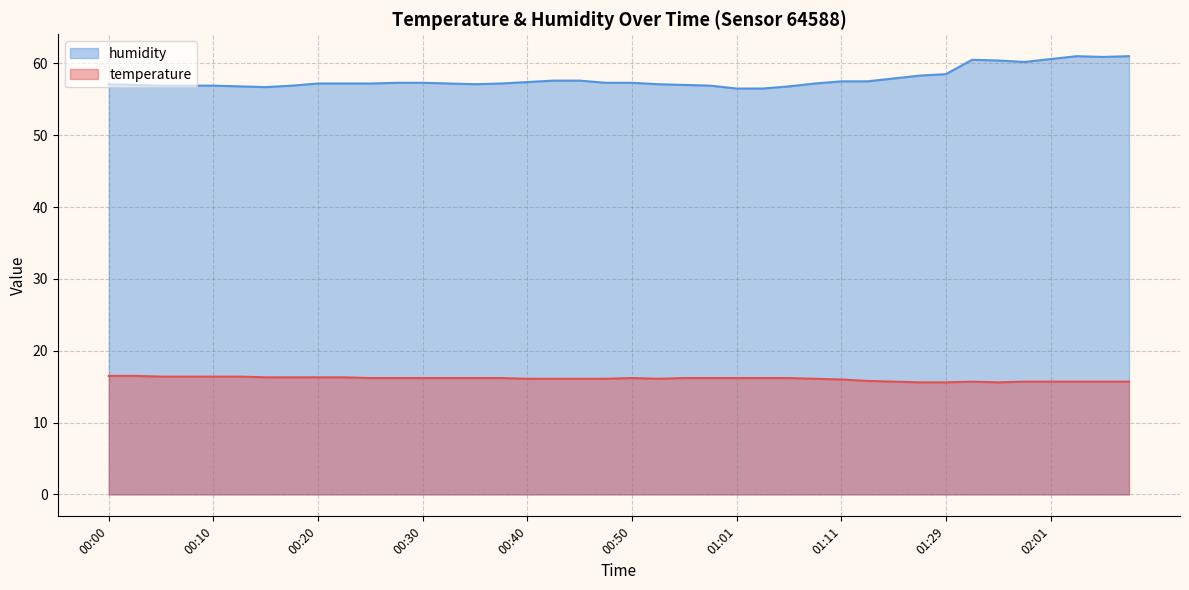

Reading left to right, extract all data points from this chart.

temperature: 00:00=16.5	00:03=16.5	00:05=16.4	00:08=16.4	00:10=16.4	00:13=16.4	00:15=16.3	00:18=16.3	00:20=16.3	00:22=16.3	00:25=16.2	00:27=16.2	00:30=16.2	00:32=16.2	00:35=16.2	00:37=16.2	00:40=16.1	00:42=16.1	00:45=16.1	00:47=16.1	00:50=16.2	00:53=16.1	00:56=16.2	00:58=16.2	01:01=16.2	01:03=16.2	01:06=16.2	01:08=16.1	01:11=16.0	01:13=15.8	01:16=15.7	01:18=15.6	01:29=15.6	01:51=15.7	01:53=15.6	01:59=15.7	02:01=15.7	02:04=15.7	02:07=15.7	02:09=15.7
humidity: 00:00=57.1	00:03=57.0	00:05=56.9	00:08=56.9	00:10=56.9	00:13=56.8	00:15=56.7	00:18=56.9	00:20=57.2	00:22=57.2	00:25=57.2	00:27=57.3	00:30=57.3	00:32=57.2	00:35=57.1	00:37=57.2	00:40=57.4	00:42=57.6	00:45=57.6	00:47=57.3	00:50=57.3	00:53=57.1	00:56=57.0	00:58=56.9	01:01=56.5	01:03=56.5	01:06=56.8	01:08=57.2	01:11=57.5	01:13=57.5	01:16=57.9	01:18=58.3	01:29=58.5	01:51=60.5	01:53=60.4	01:59=60.2	02:01=60.6	02:04=61.0	02:07=60.9	02:09=61.0